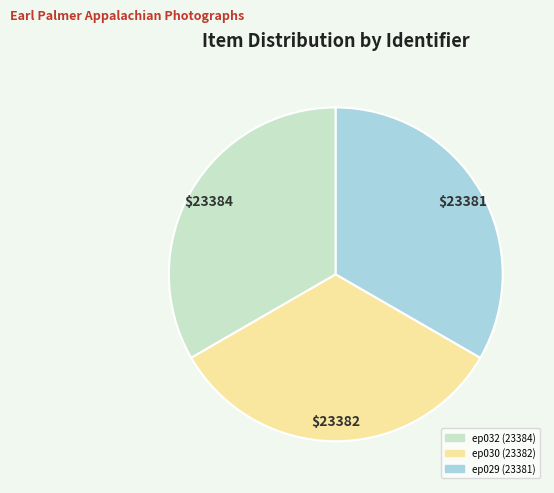

How many segments does this pie chart have?

3